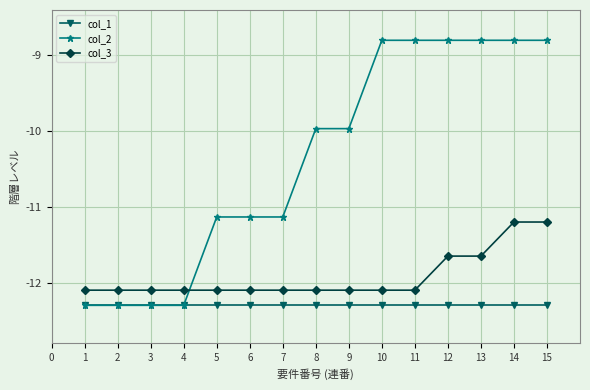

The value of col_1 at 14 is -12.3. True or false?

True